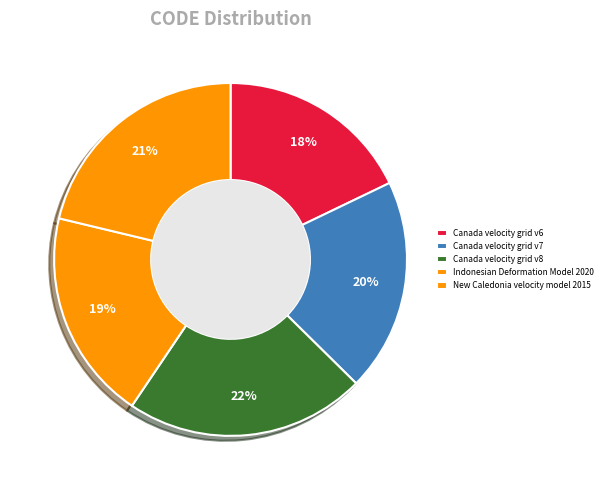

To the nearest percent, what percentage of the pie is Canada velocity grid v6?

18%